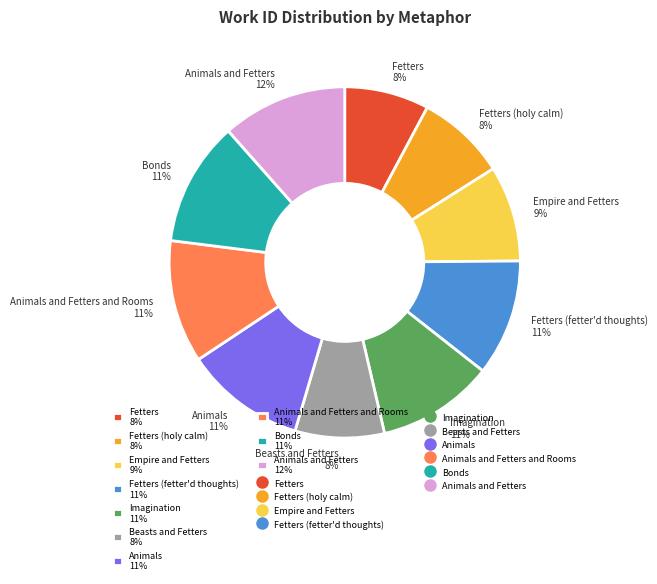

Do Fetters (fetter'd thoughts) 11% and Empire and Fetters 9% together represent more than half of the pie?

No